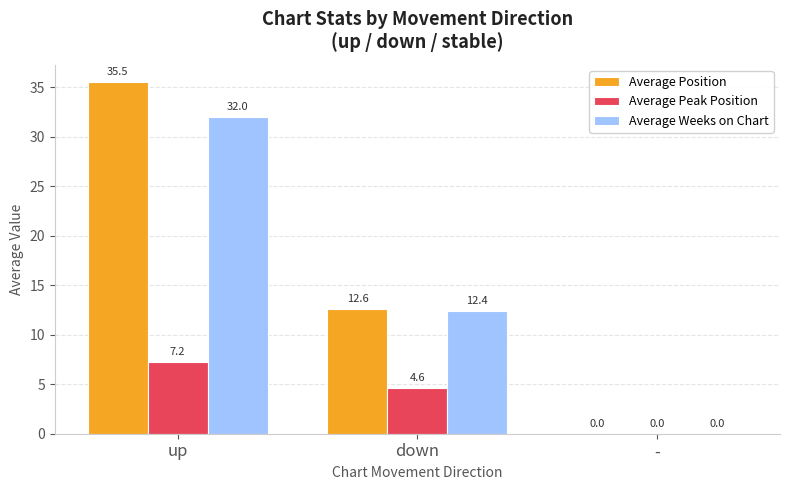

What is the greatest value displayed?

35.5